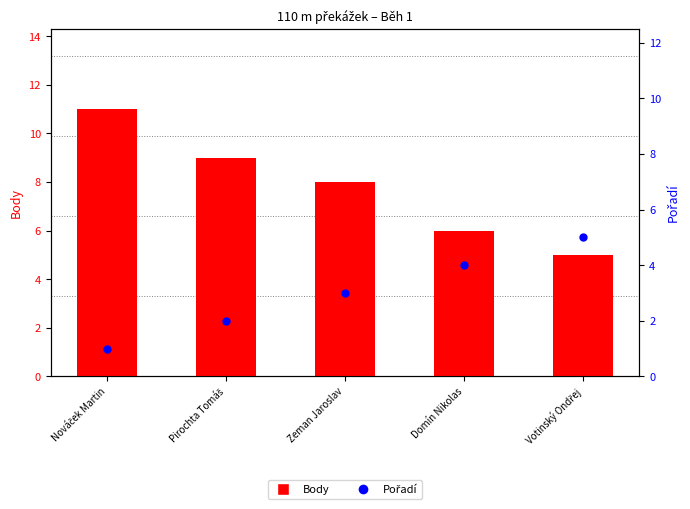

Which series has the largest total across all categories?

Body